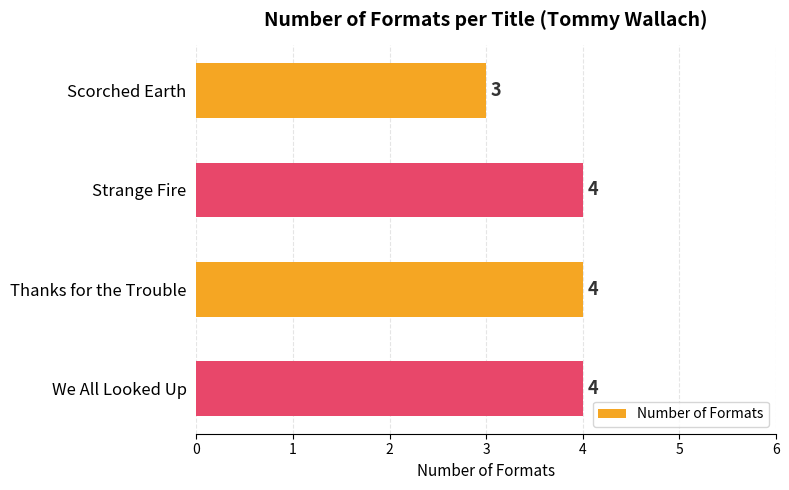

What is the average value?

4